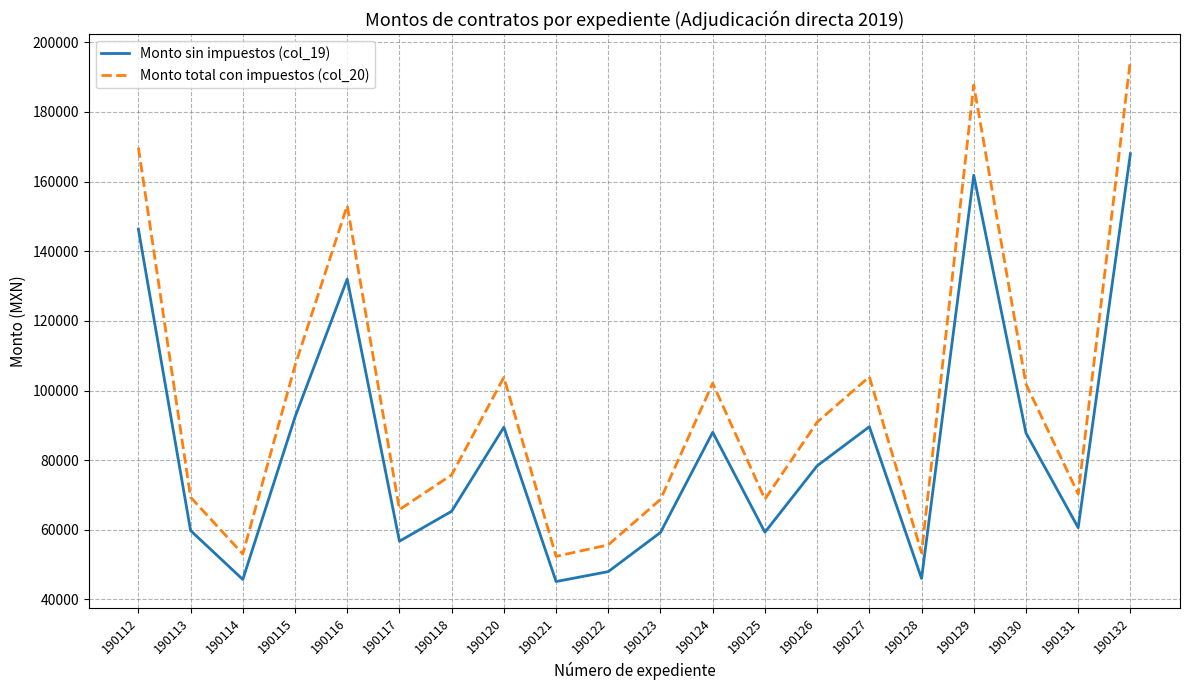

Is the value of Monto total con impuestos (col_20) at 190125 greater than the value of Monto sin impuestos (col_19) at 190116?

No